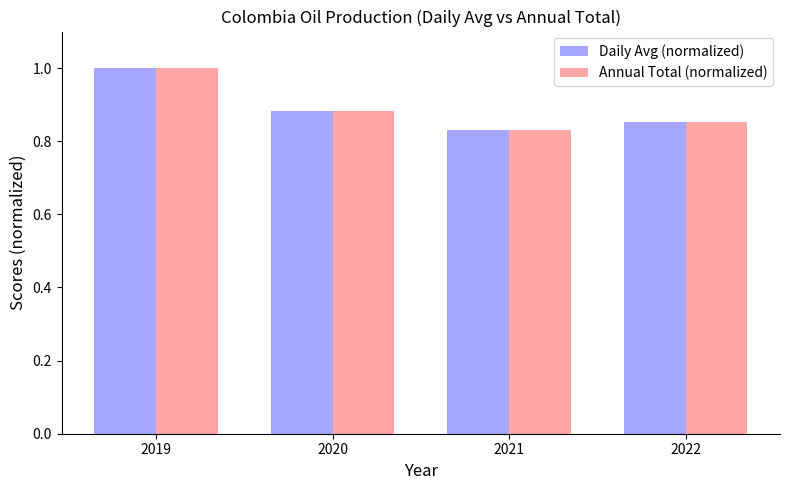

List the labels in order of Annual Total (normalized) value, smallest first.

2021, 2022, 2020, 2019